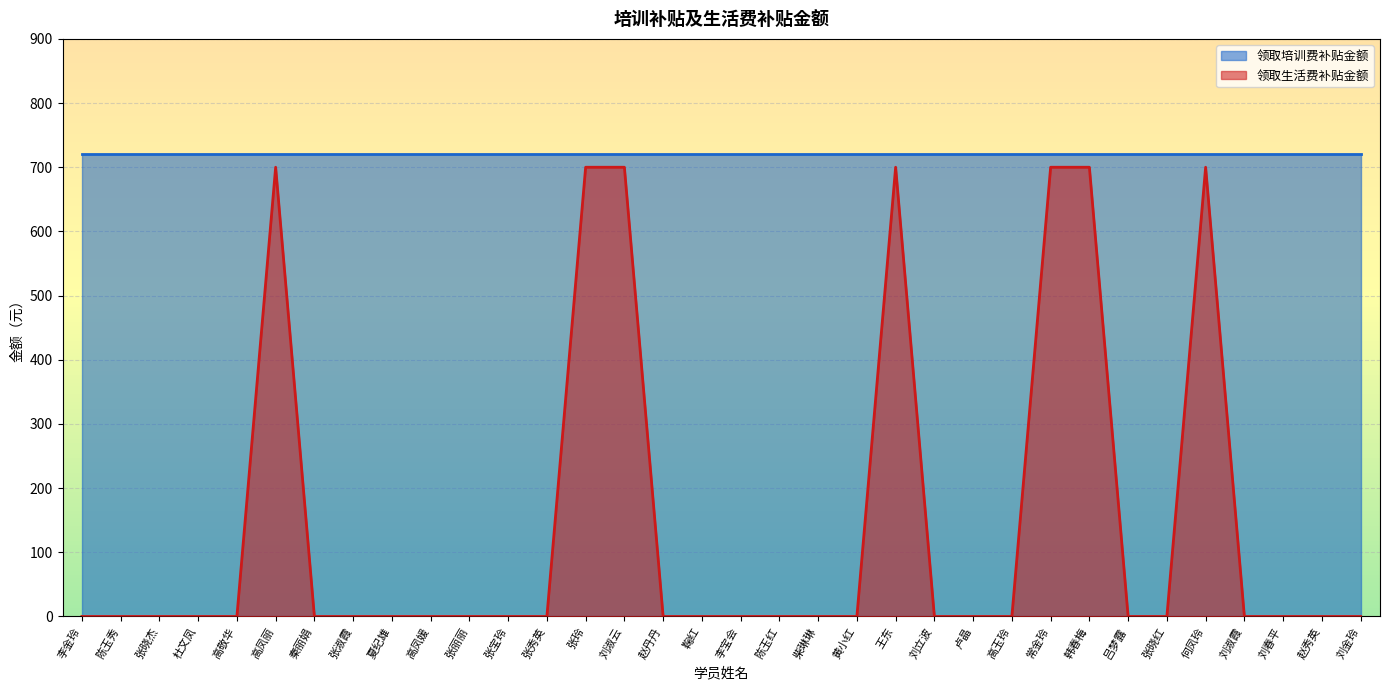

What is the difference between the maximum and minimum values?

700